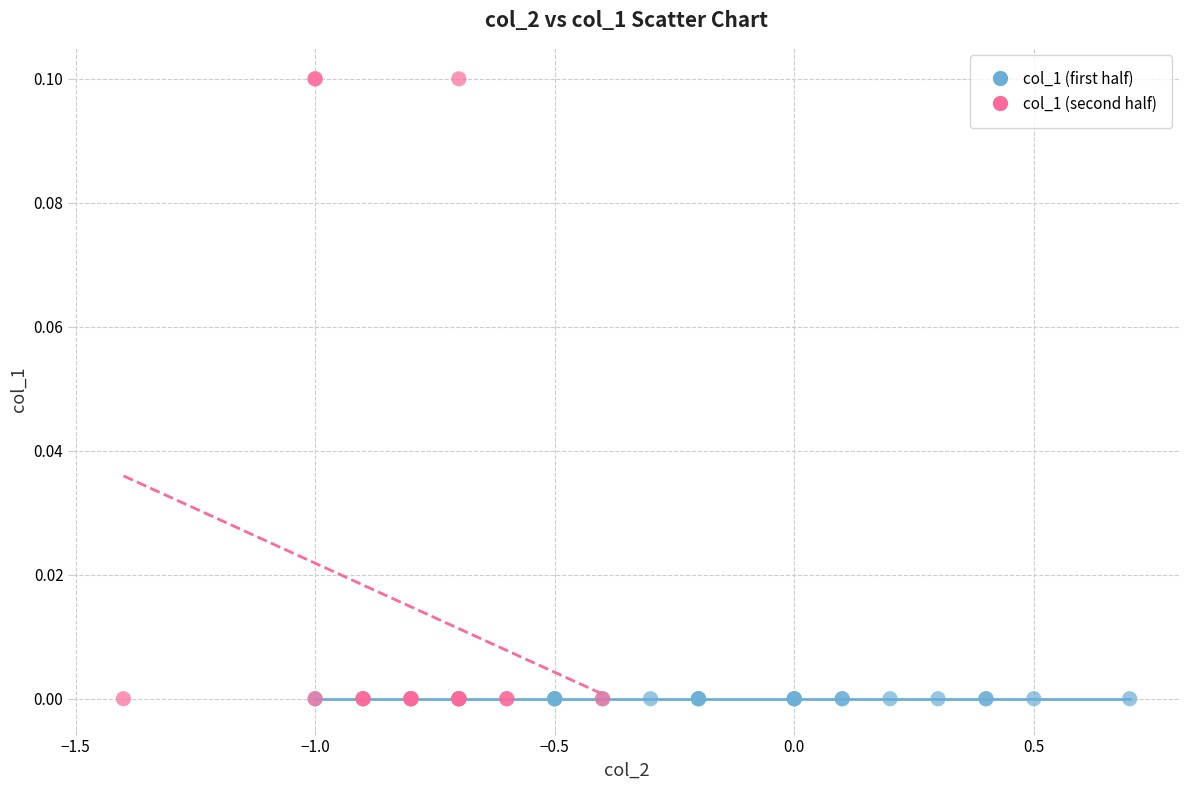

Which series reaches the maximum Y coordinate?

col_1 (second half)